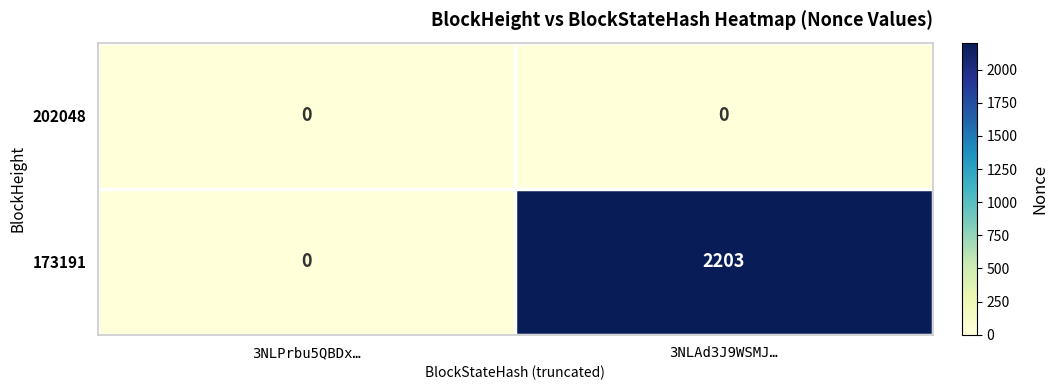

The 173191 series shows 0 at 3NLPrbu5QBDx…. True or false?

True